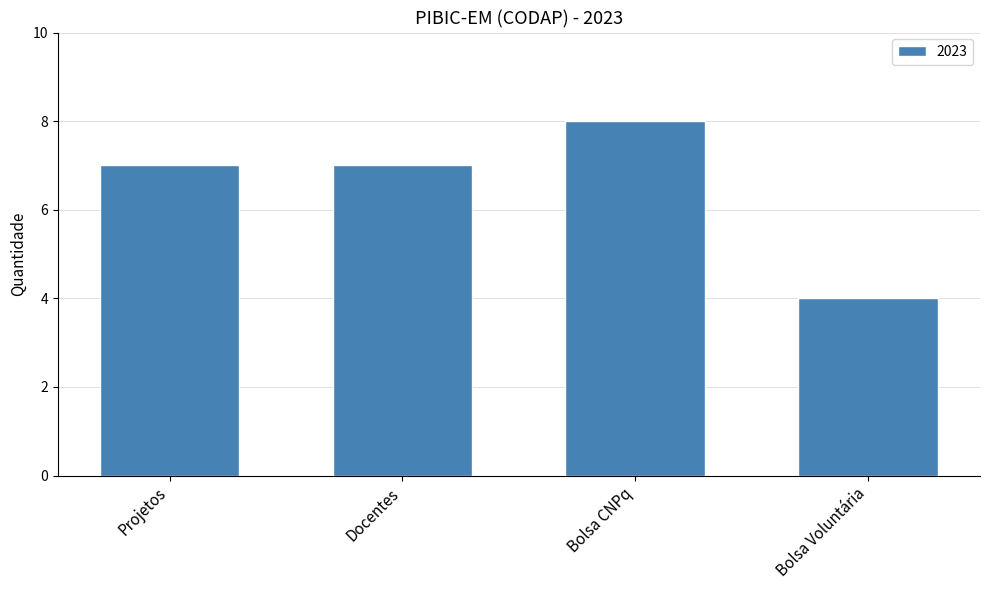

What is the difference between the maximum and minimum values?

4